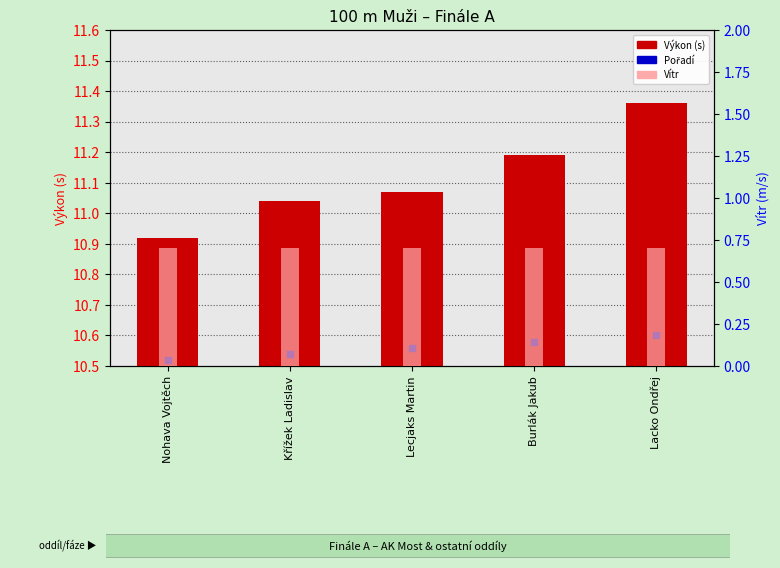

Which series has the widest spread of values?

Výkon (s)